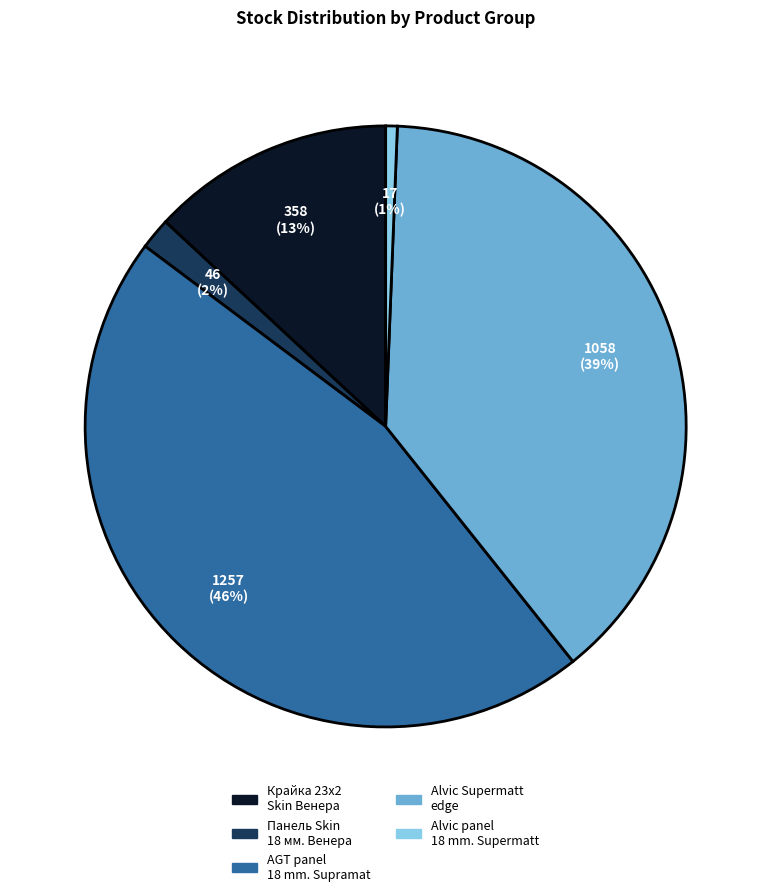

To the nearest percent, what is the average slice percentage?

20%